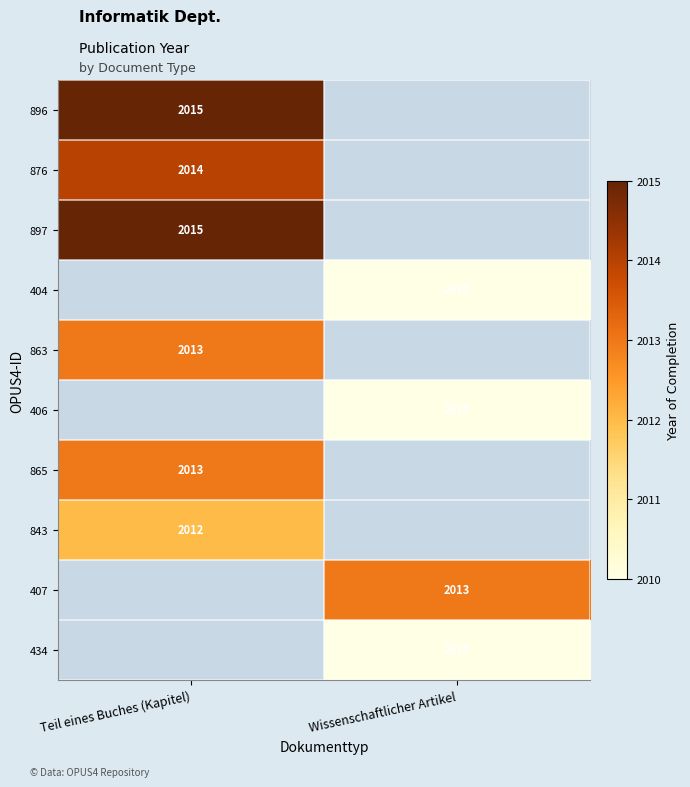

True or false: 434 has a value of 2010 at Wissenschaftlicher Artikel.

True